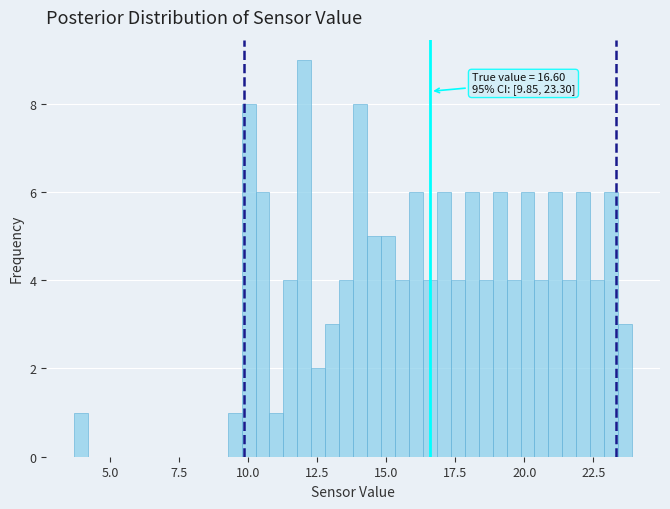

Read against the x-axis, roughly where is the centre of the tallest bar?

12.0